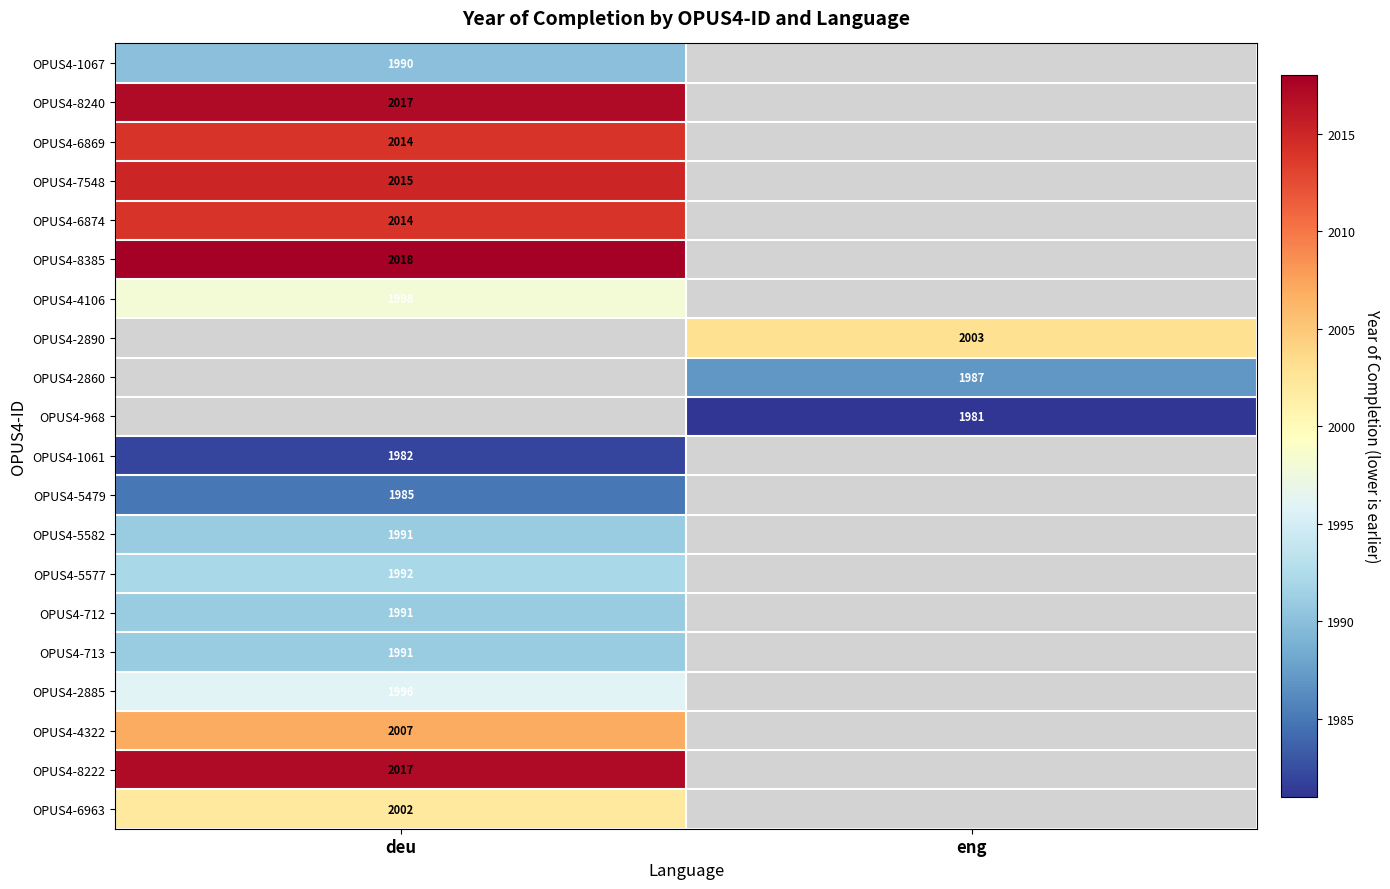

The value of OPUS4-4106 at deu is 3145. True or false?

False